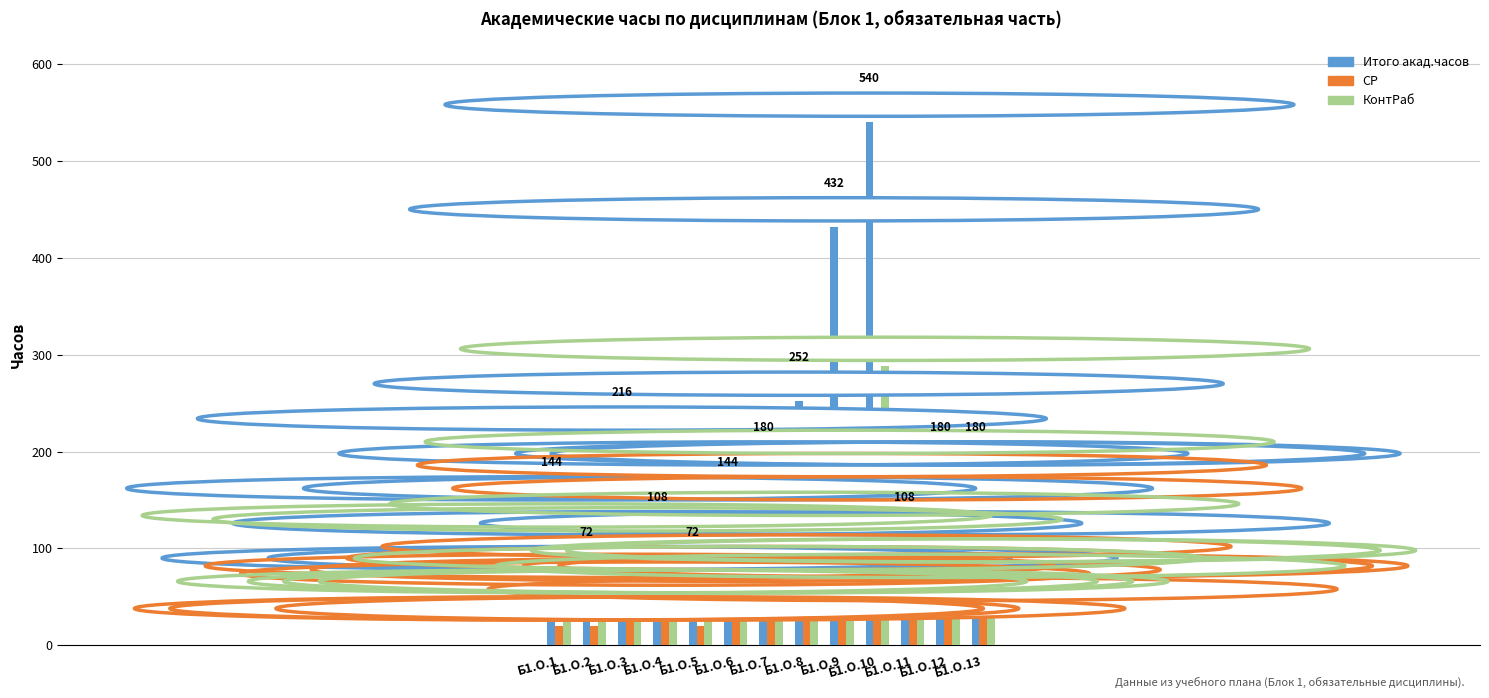

How many values in the Итого акад.часов series are below 180?

6